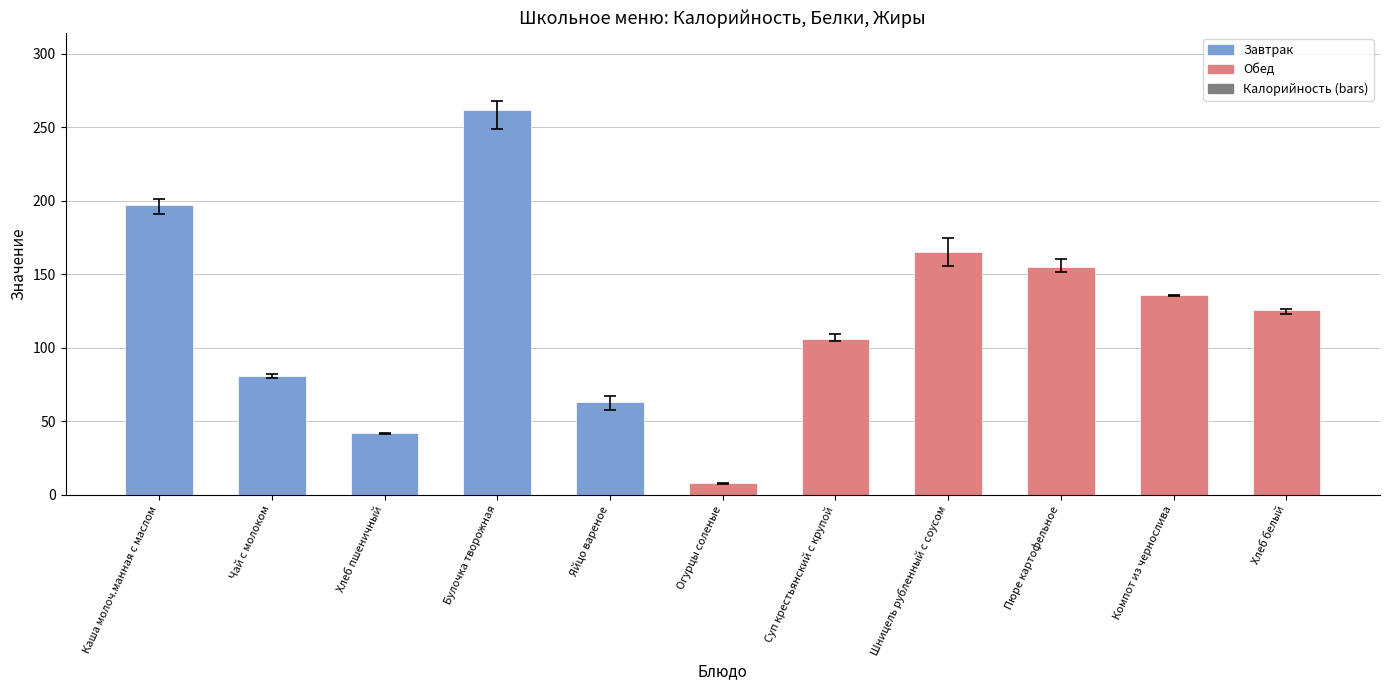

Approximately how many times larger is the value at Шницель рубленный с соусом compared to Хлеб белый?

1.3